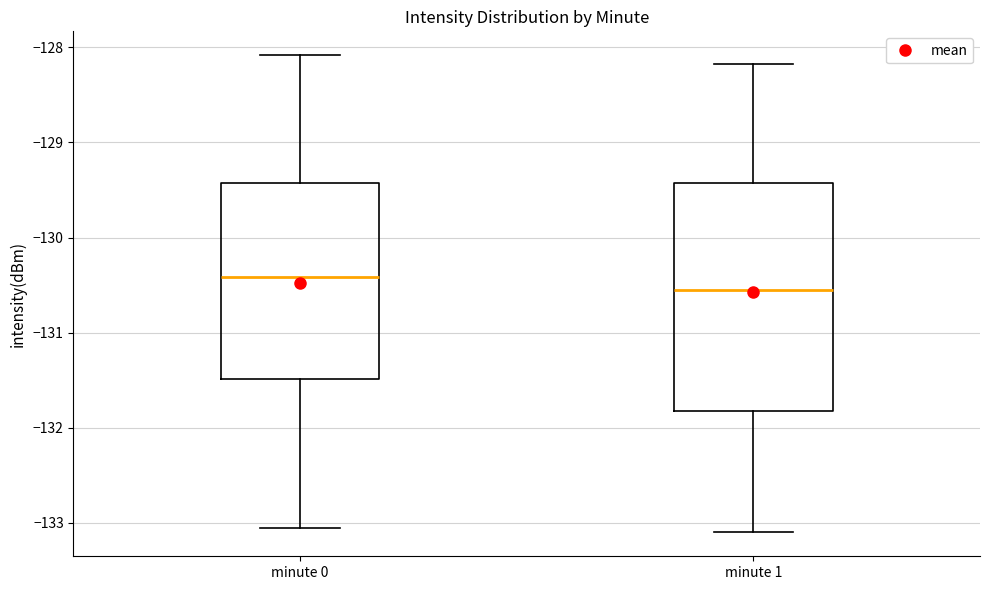

Reading left to right, read every box against the y-axis: the position of its median line, the range the box covers, and the ends of its whiskers. The values are not printed on the chart, so give them approximately, as read against the axis.

minute 0: median -130.4, box -131.5 to -129.4, whiskers -133.1 to -128.1
minute 1: median -130.5, box -131.8 to -129.4, whiskers -133.1 to -128.2